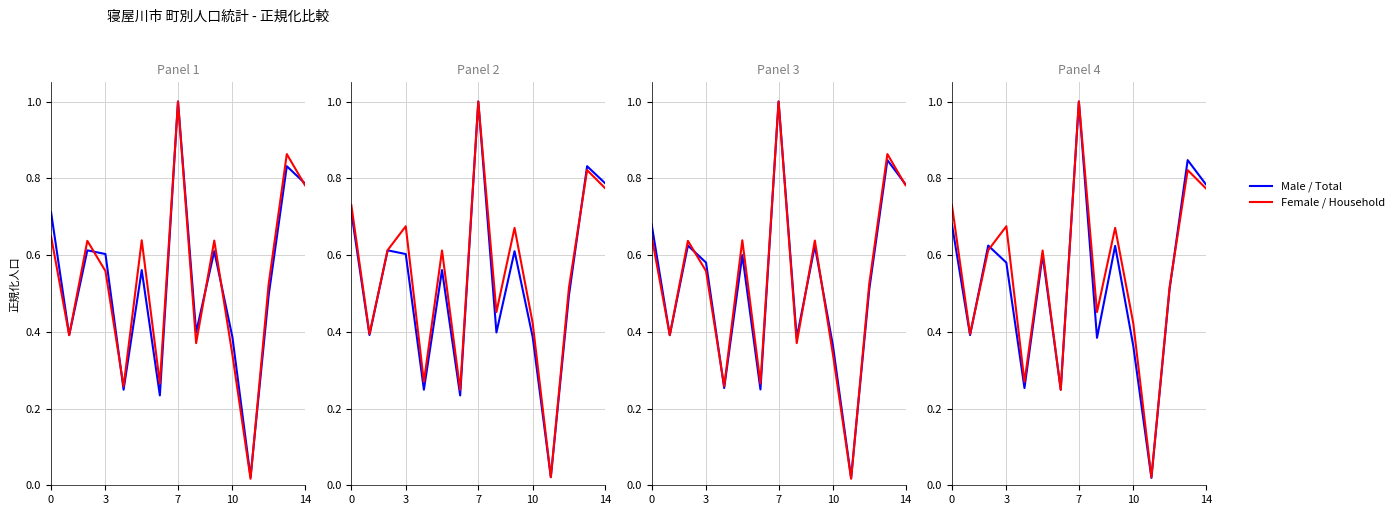

At 14, list the series in order from largest to smallest.

Female / Household, Male / Total